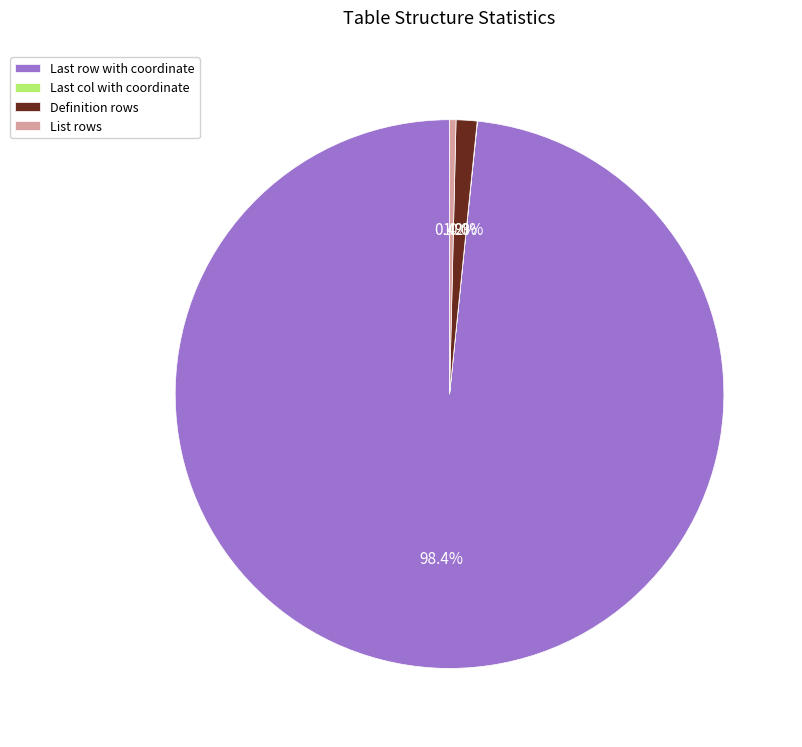

To the nearest percent, what is the average slice percentage?

25%